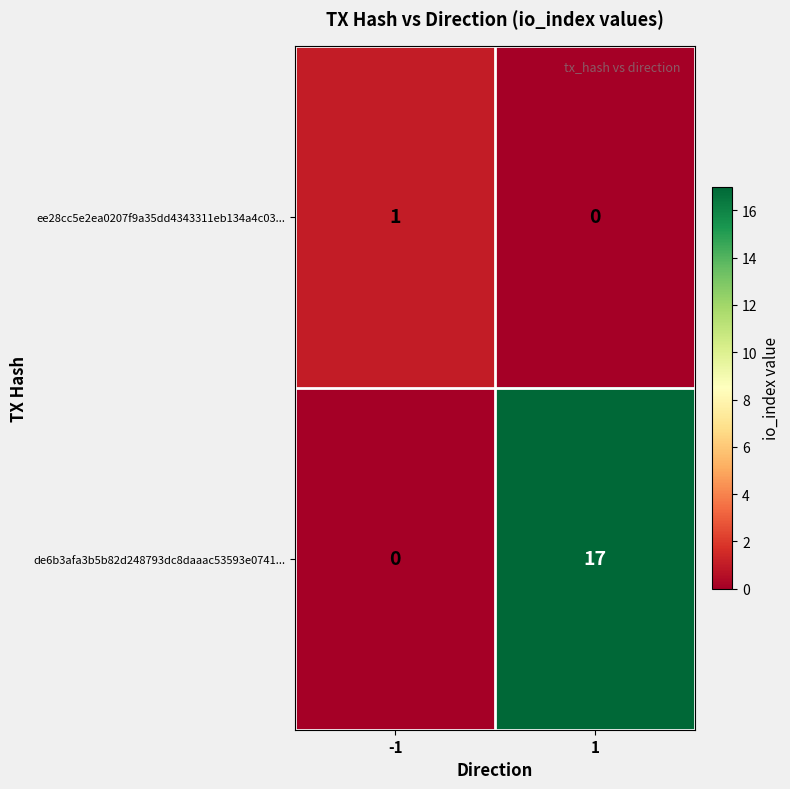

What is the greatest value displayed?

17